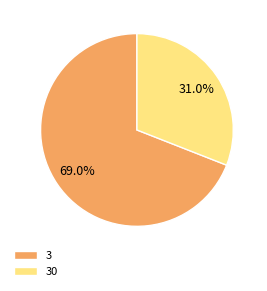

True or false: 30 accounts for 40% of the total.

False